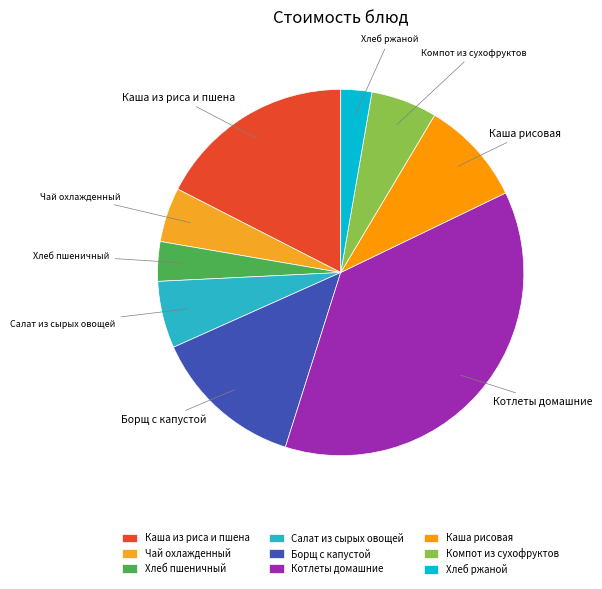

Between Борщ с капустой and Каша из риса и пшена, which is larger?

Каша из риса и пшена